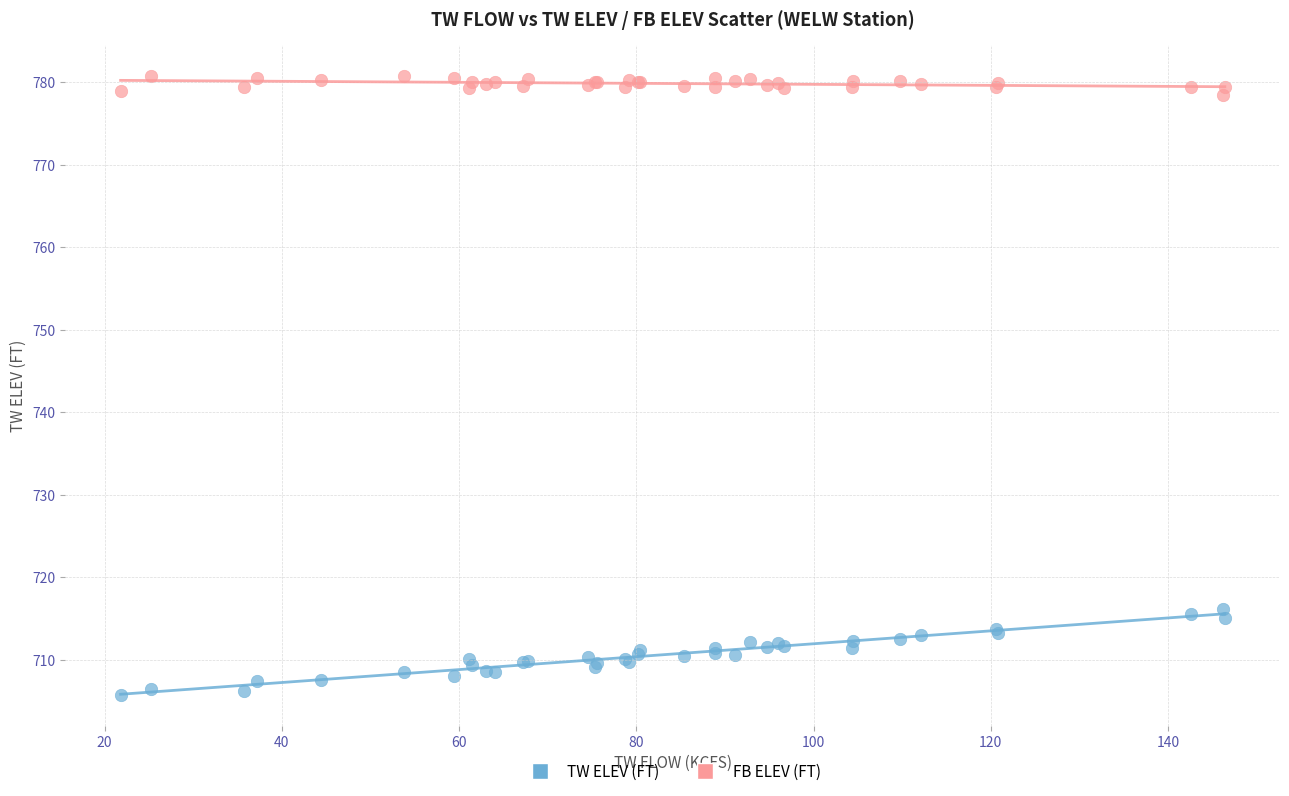

Which series contains the lowest Y value?

TW ELEV (FT)